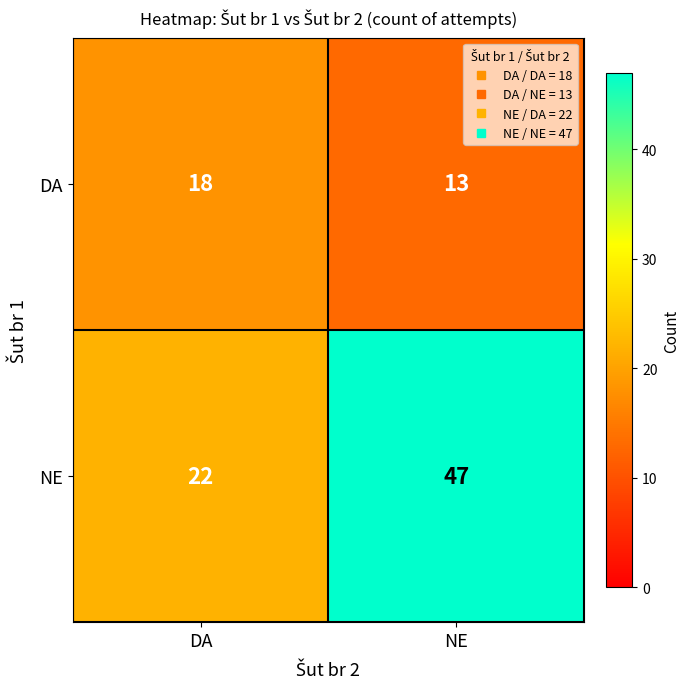

Which label corresponds to the largest value in the chart?

NE